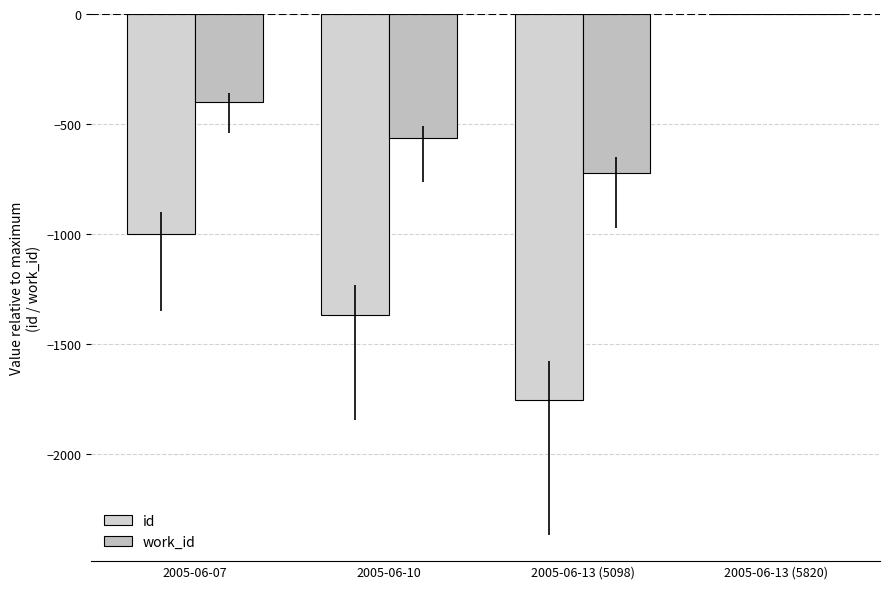

Are the bars horizontal?

No